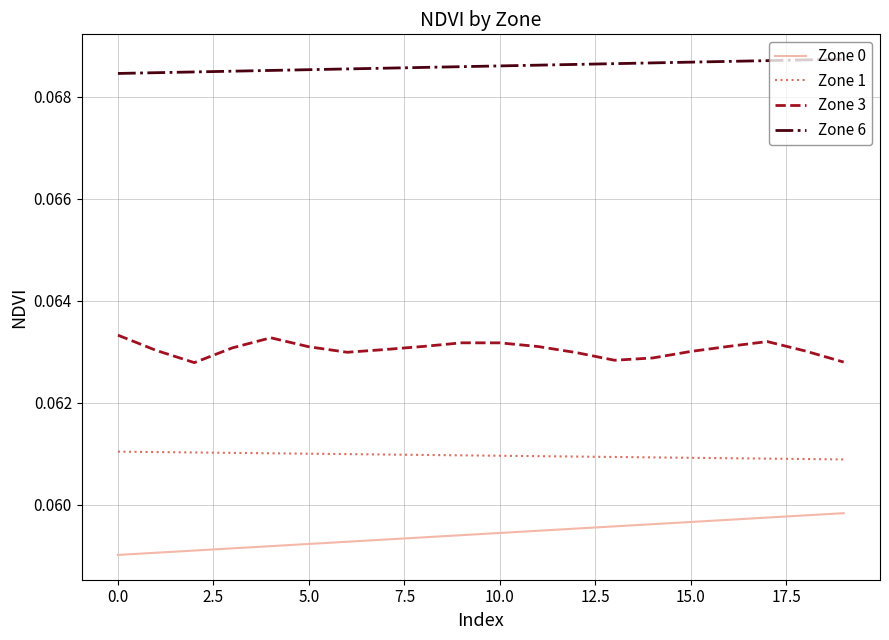

Rank the series by their maximum value, from lowest to highest.

Zone 0, Zone 1, Zone 3, Zone 6